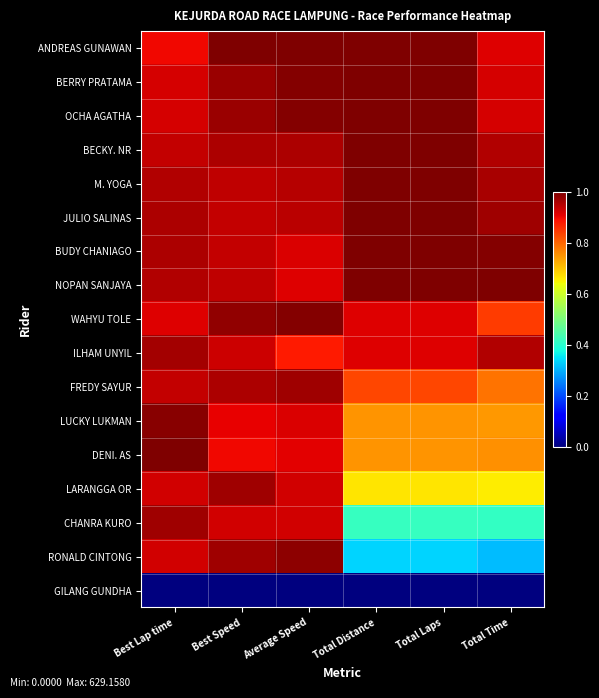

What is the sum of all DENI. AS values?

5.1